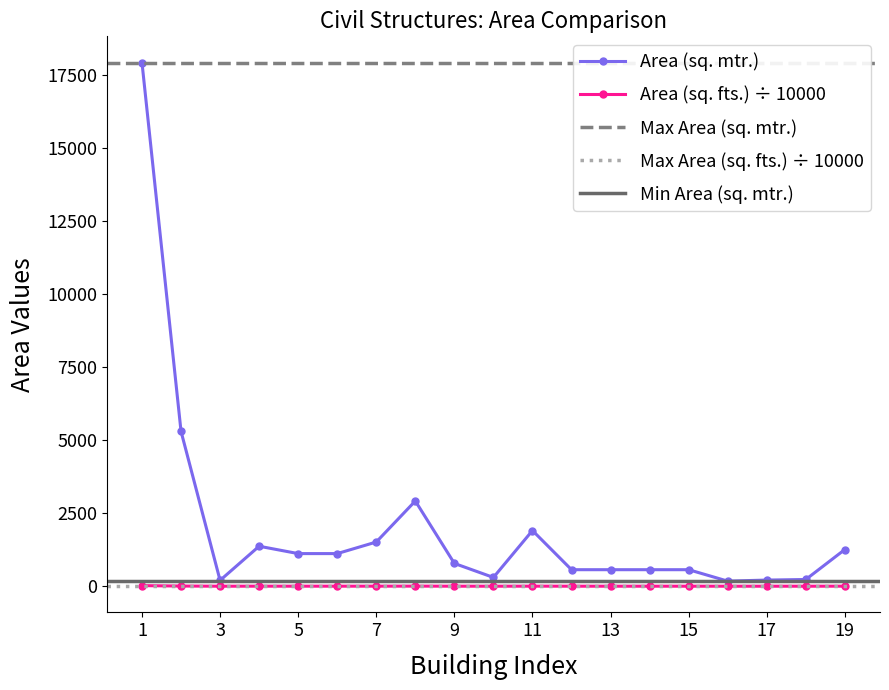

Count the number of categories in the chart.

19